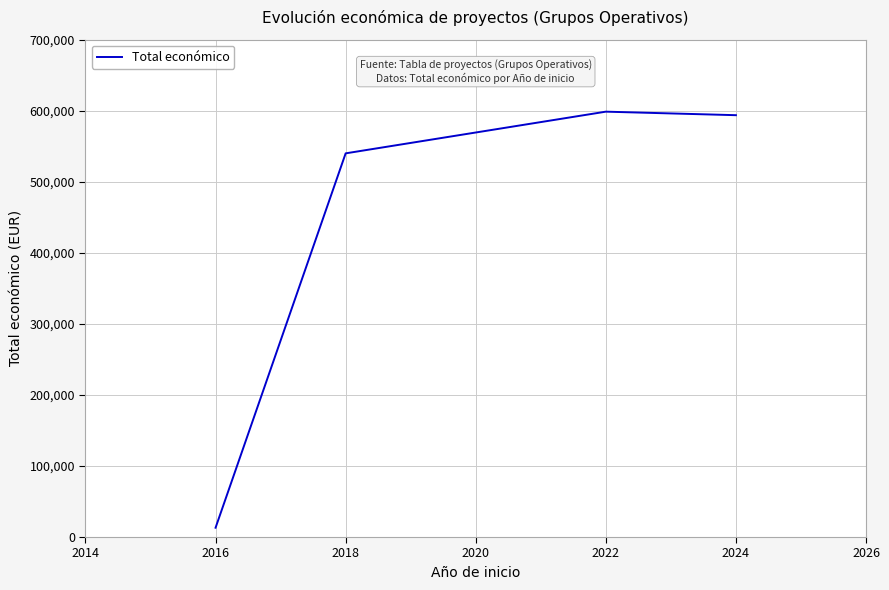

Reading right to left, what are all the values shown in this chart?

593715	598672	540000	13090